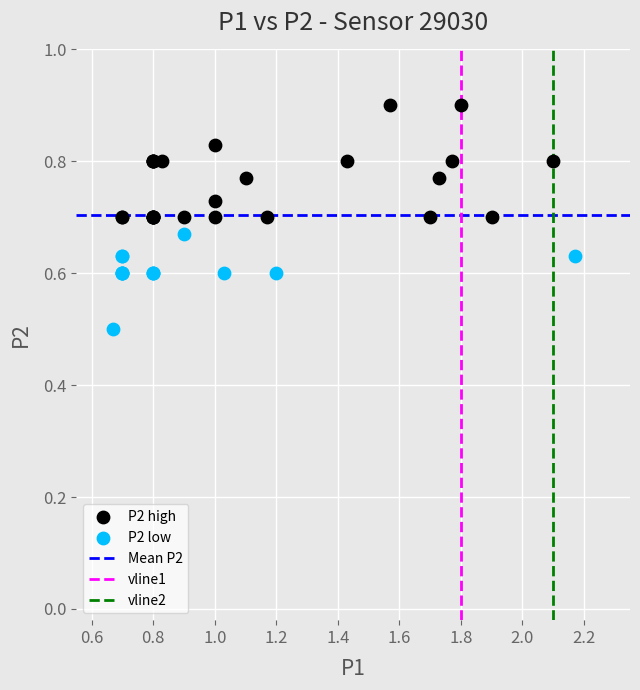

Which series has the largest Y range (max minus min)?

P2 high